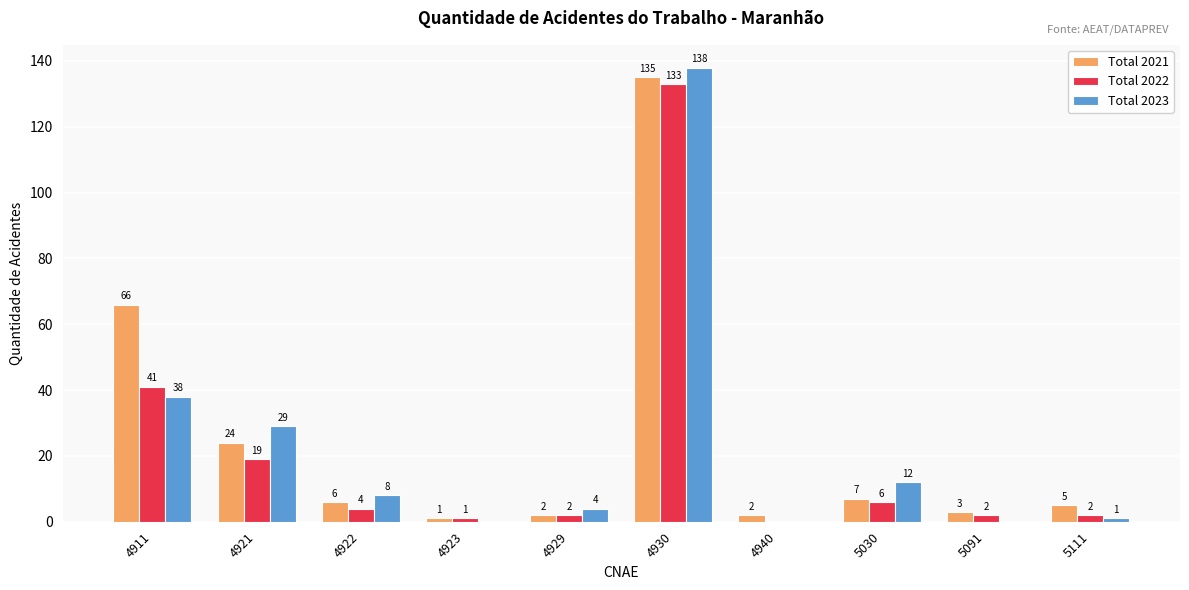

Is the value of Total 2023 at 4940 greater than the value of Total 2022 at 4930?

No